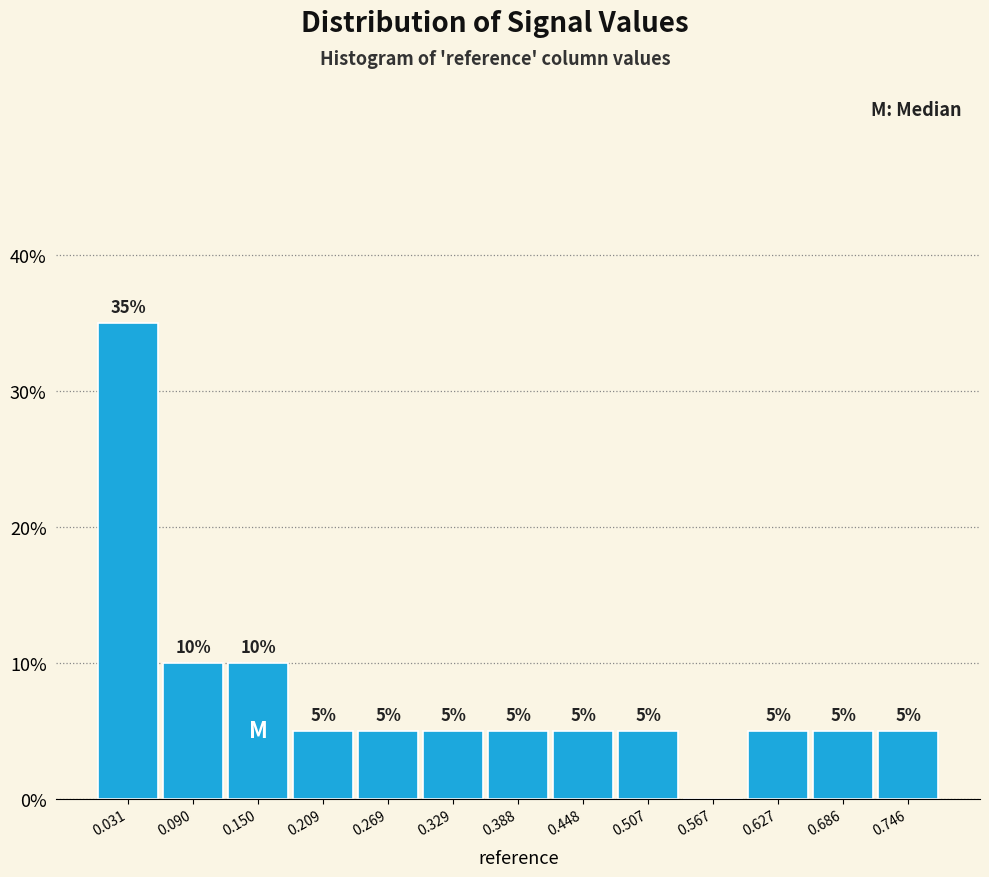

Which range on the x-axis has the tallest bar?

0.00 to 0.06